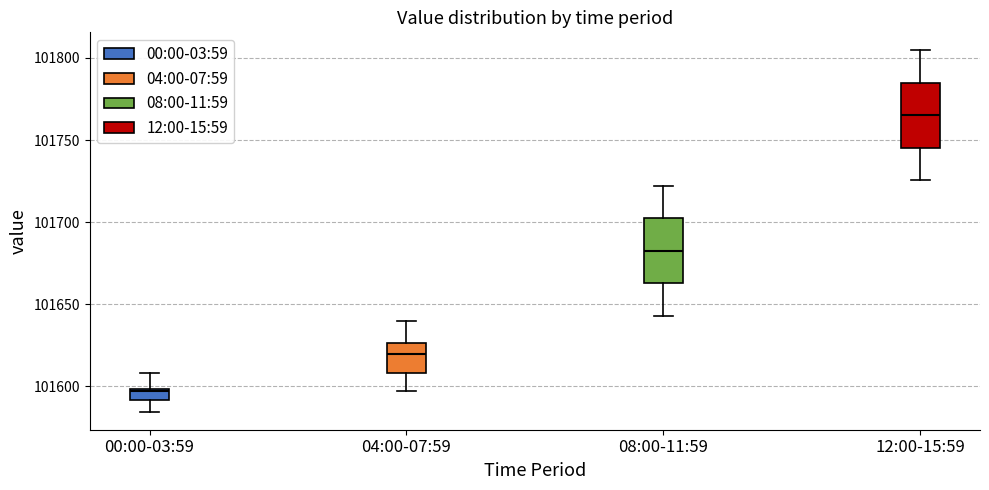

Which box's median line is the highest?

12:00-15:59